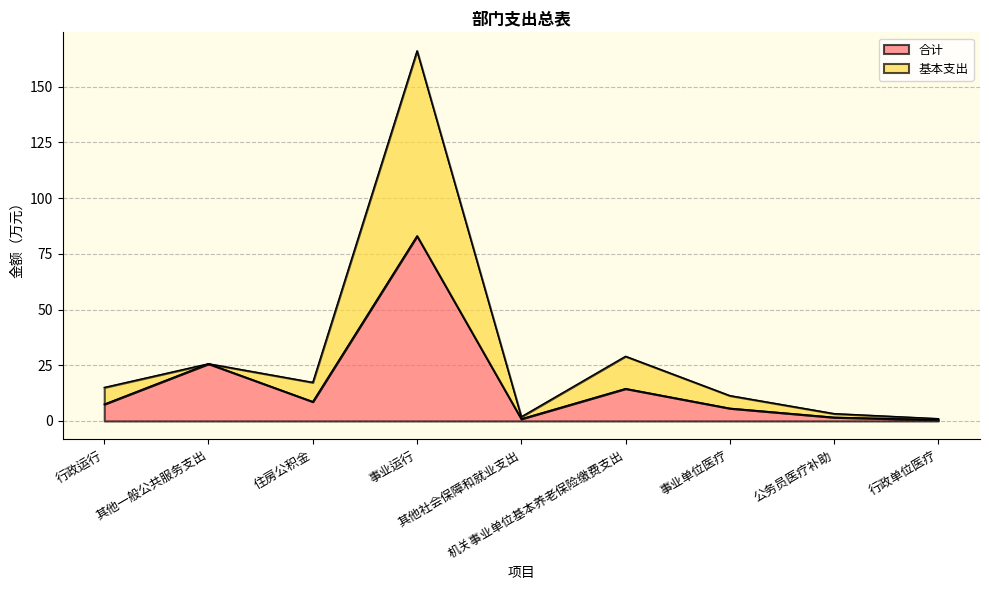

True or false: 合计 and 基本支出 cross at least once.

False